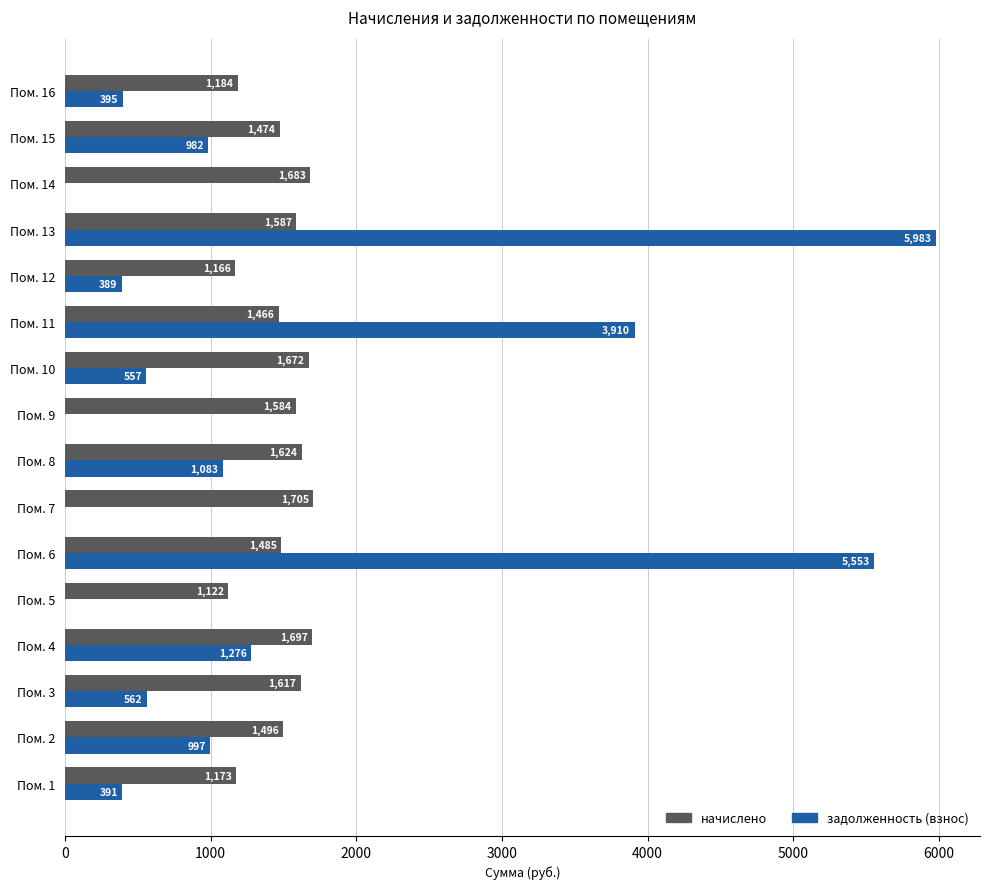

What is the sum of the задолженность (взнос) values at Пом. 12 and Пом. 11?

4299.0